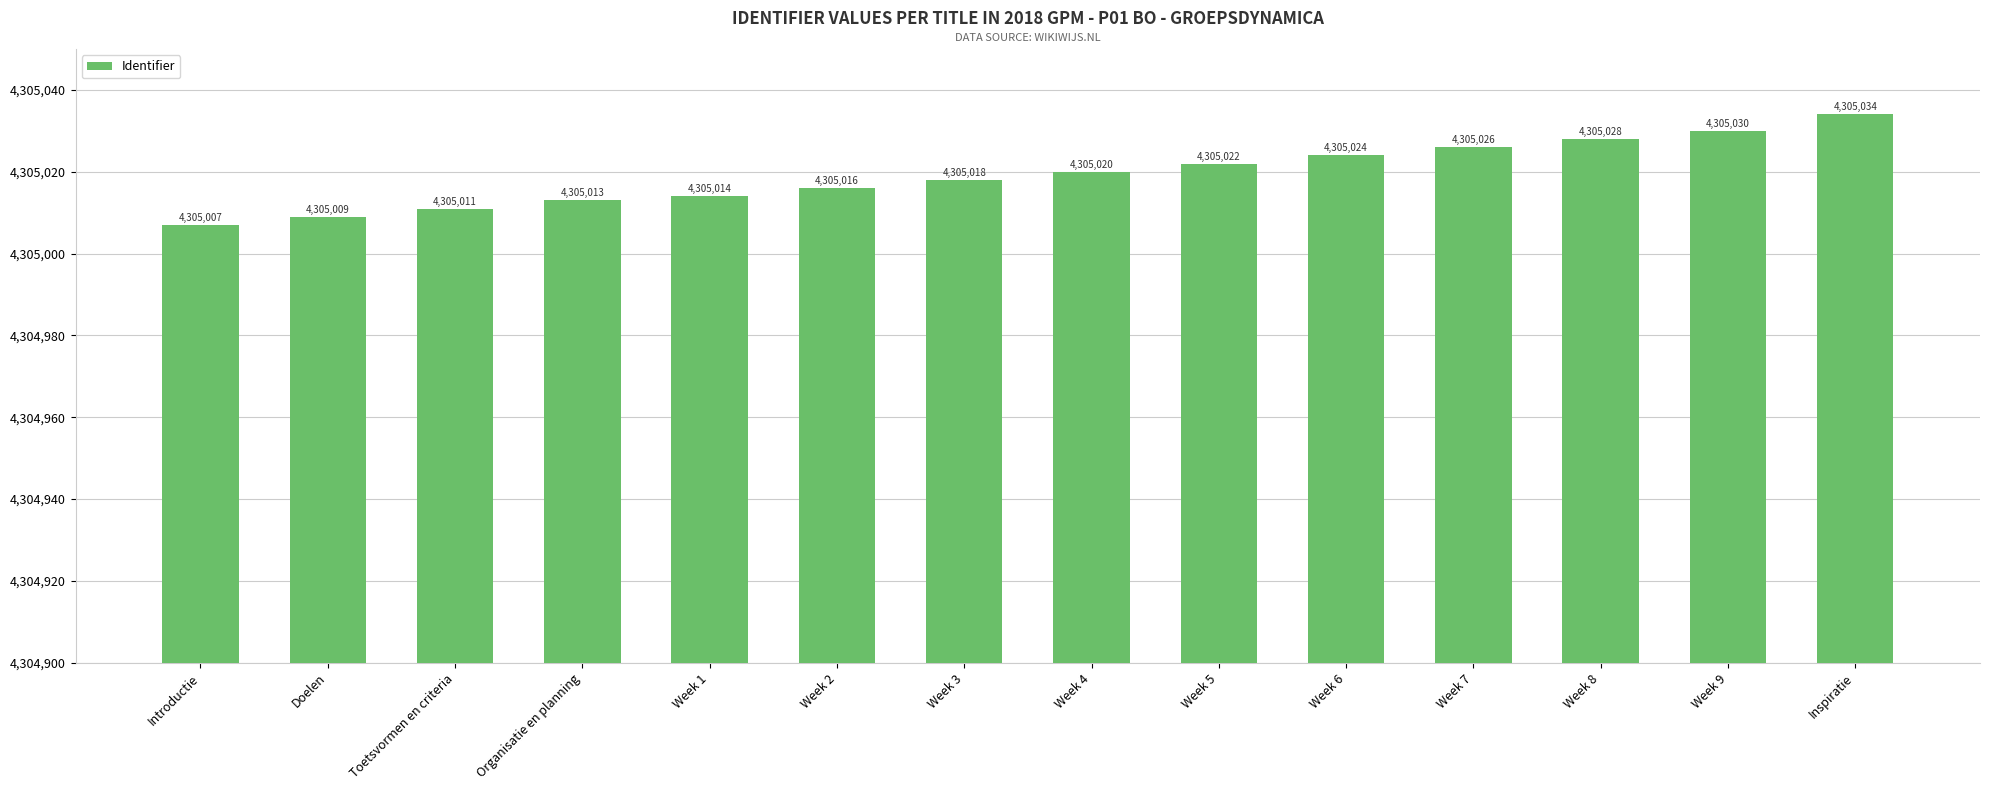

What position from the right is Week 1?

10